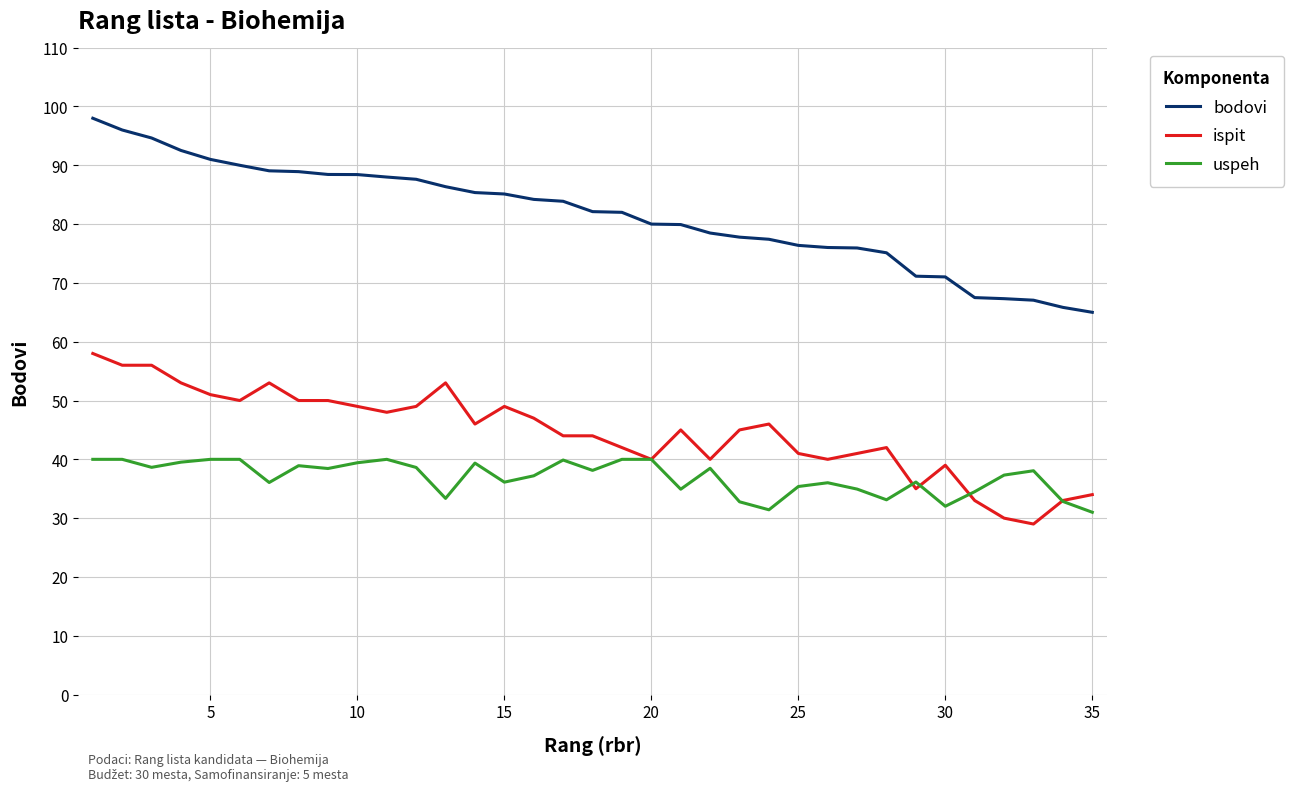

What is the difference between the maximum and minimum values in the bodovi series?

33.0